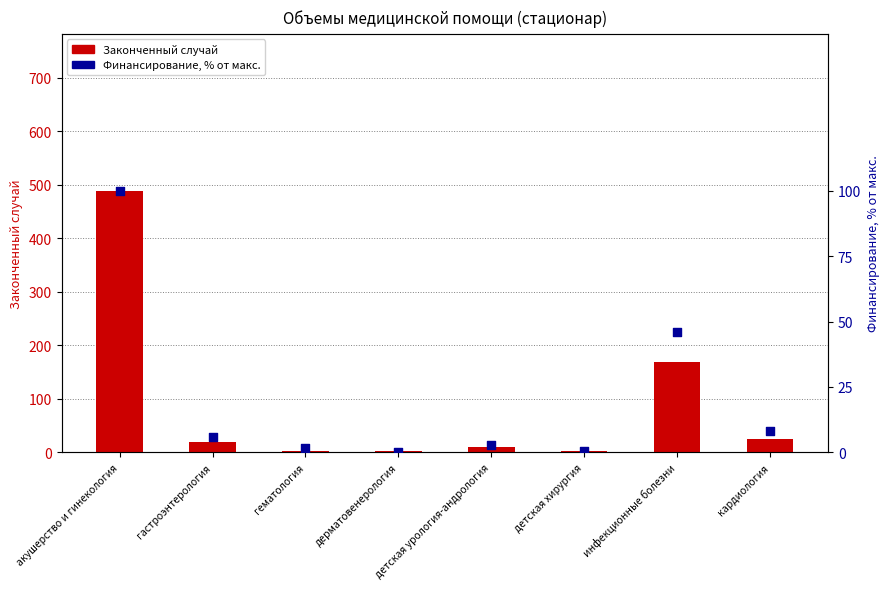

Which series contains the lowest Y value?

Финансирование, % от макс.